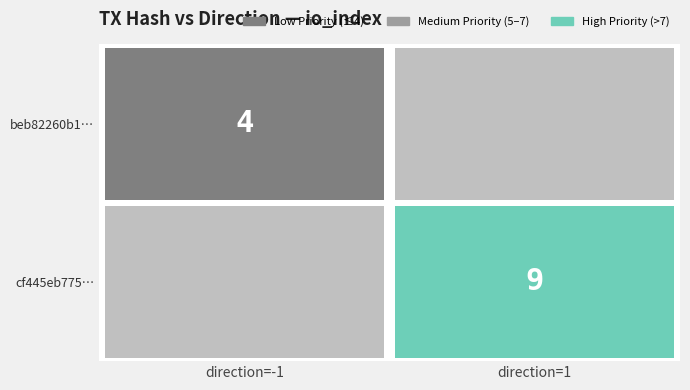

What is the maximum value shown in the chart?

9